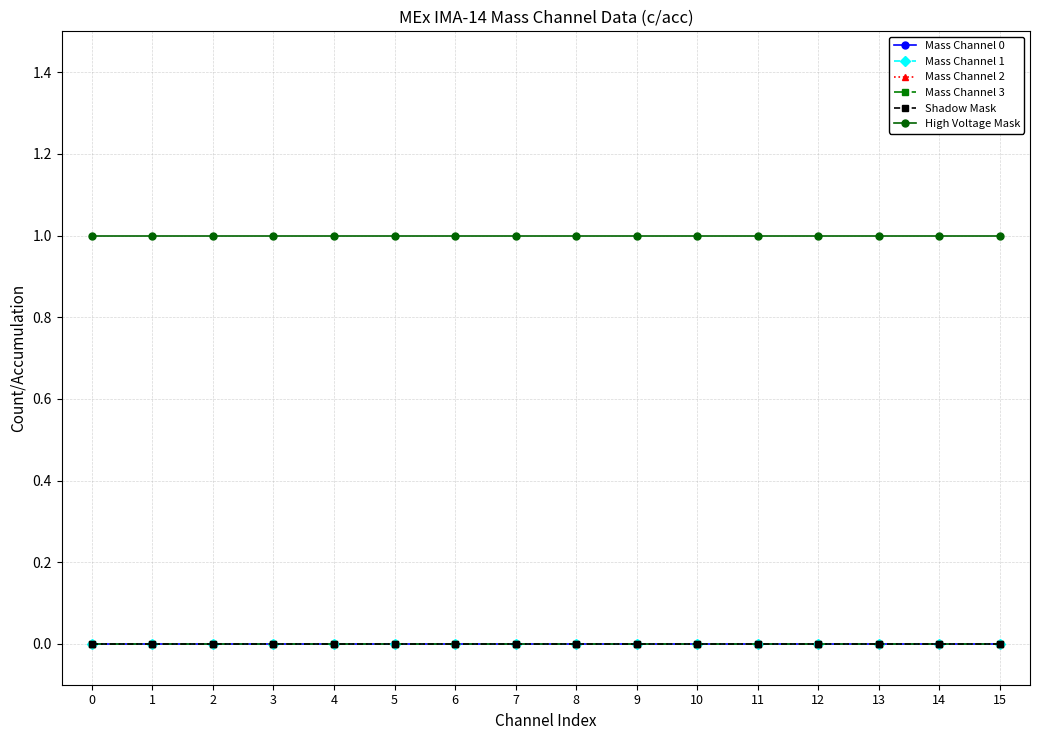

List the labels in order of Shadow Mask value, largest first.

0, 1, 2, 3, 4, 5, 6, 7, 8, 9, 10, 11, 12, 13, 14, 15